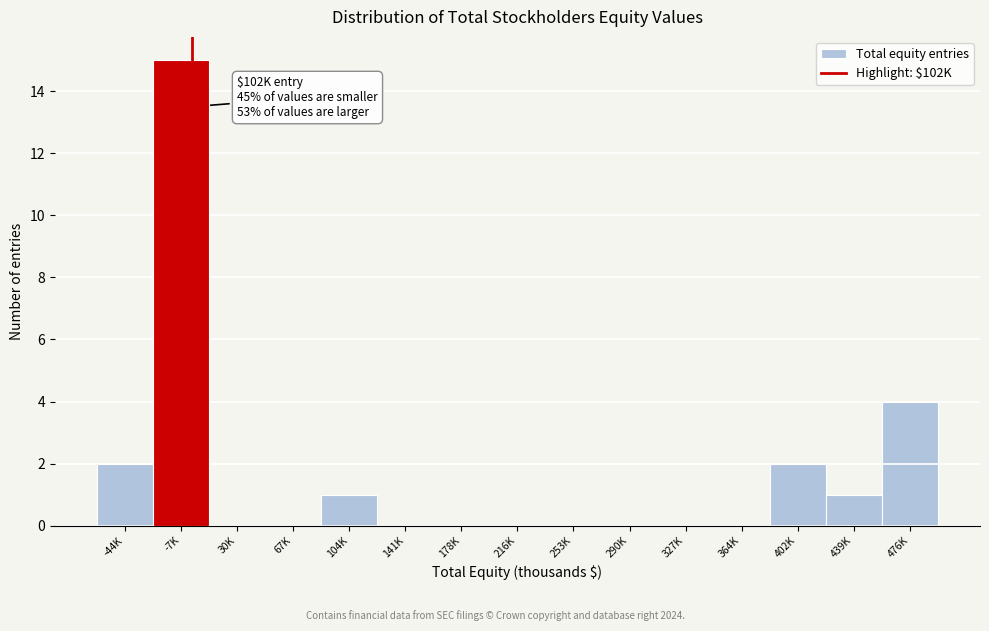

Reading left to right, what are all the values shown in this chart?

-44K=2	-7K=15	30K=0	67K=0	104K=1	141K=0	178K=0	216K=0	253K=0	290K=0	327K=0	364K=0	402K=2	439K=1	476K=4